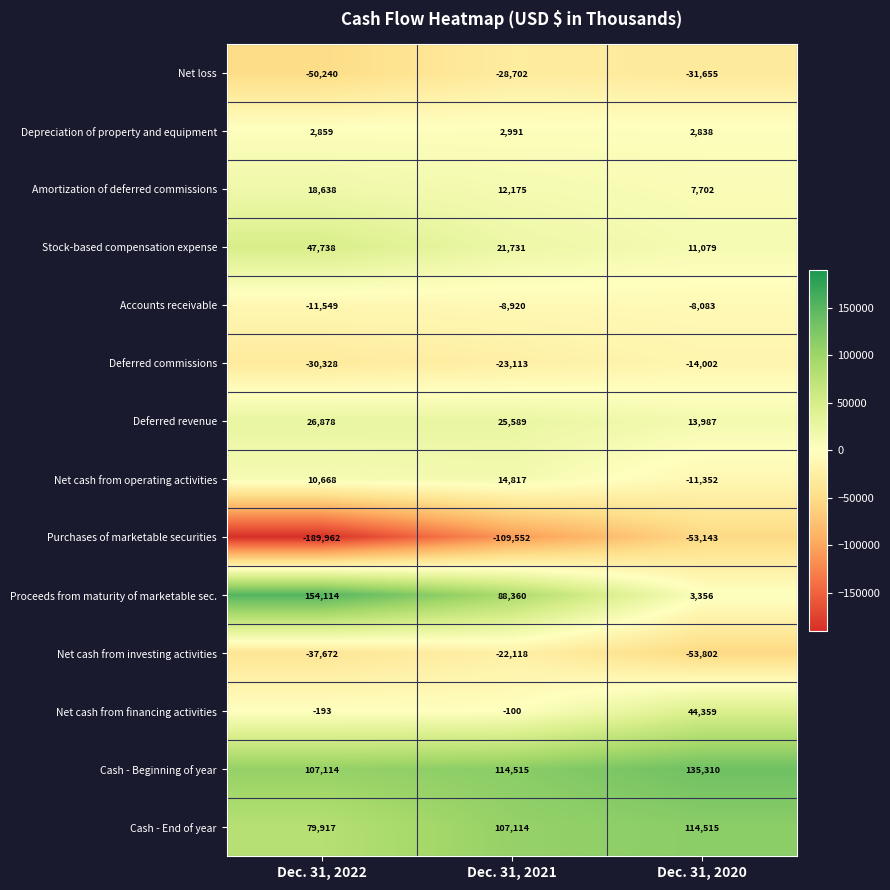

The value of Deferred revenue at Dec. 31, 2020 is 8166. True or false?

False